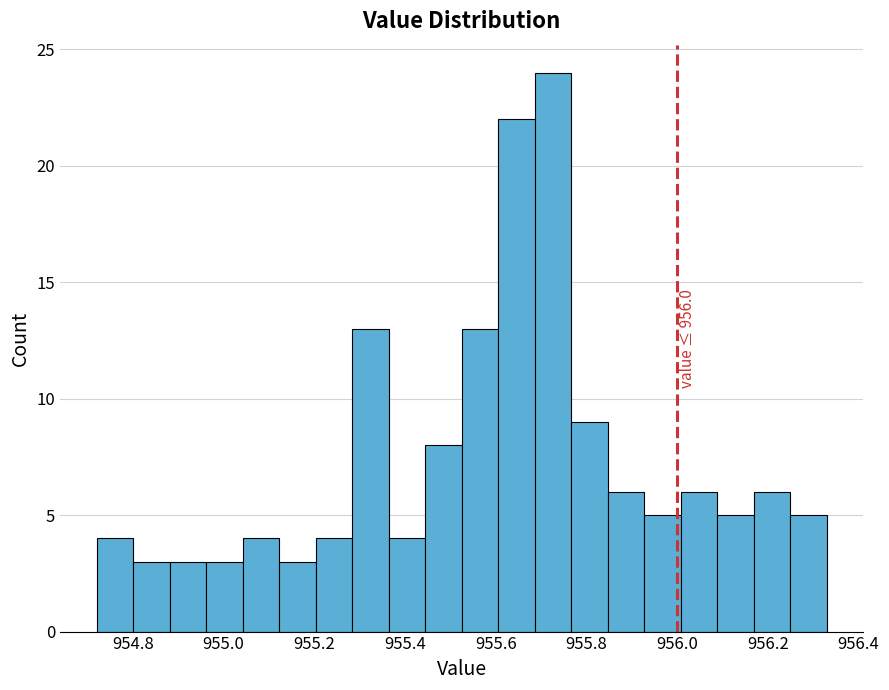

Over which range of the x-axis is the bar tallest?

955.68 to 955.76